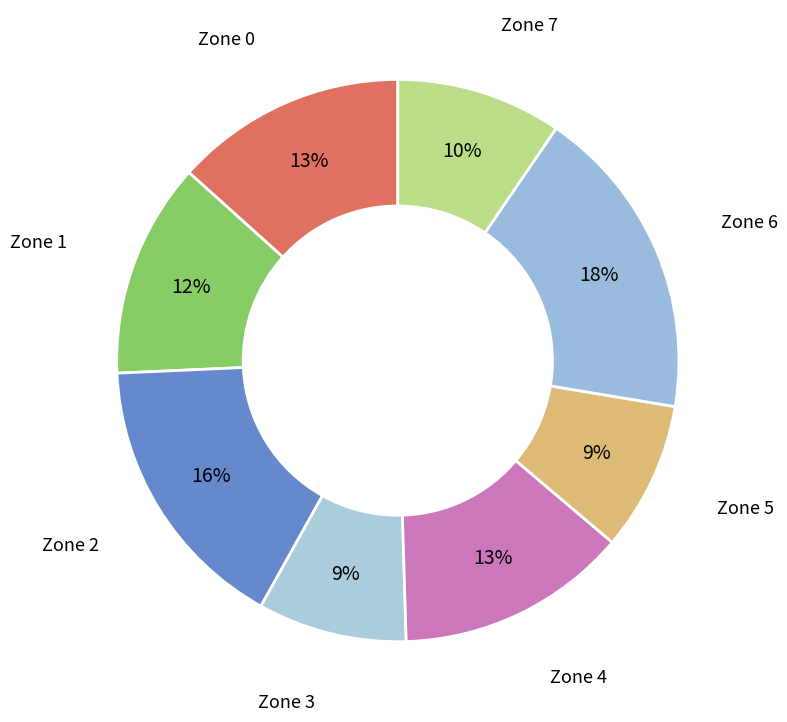

How many segments does this pie chart have?

8